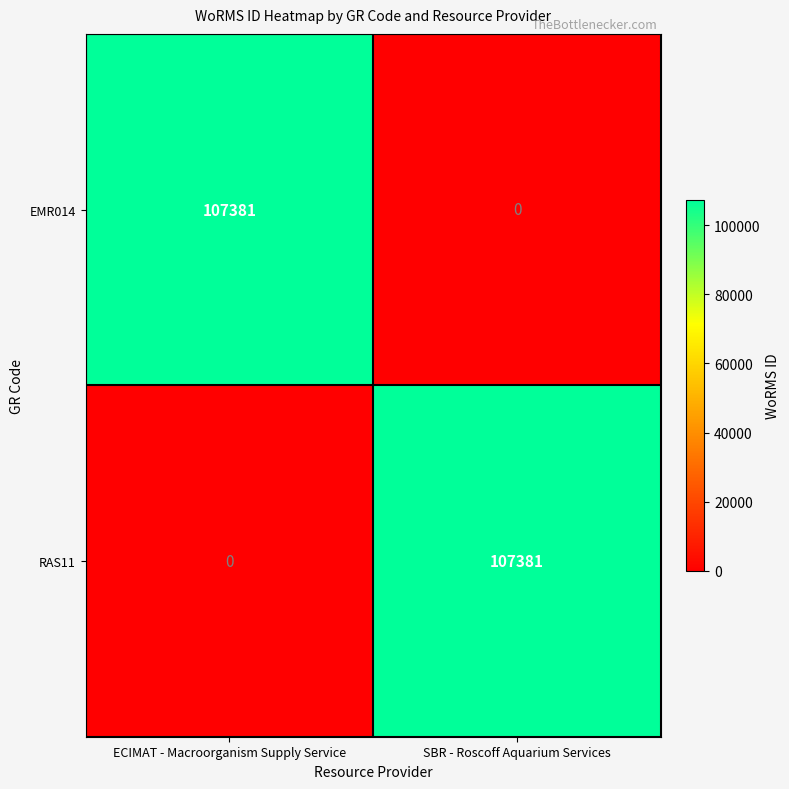

What is the difference between the highest and lowest values at ECIMAT - Macroorganism Supply Service?

107381